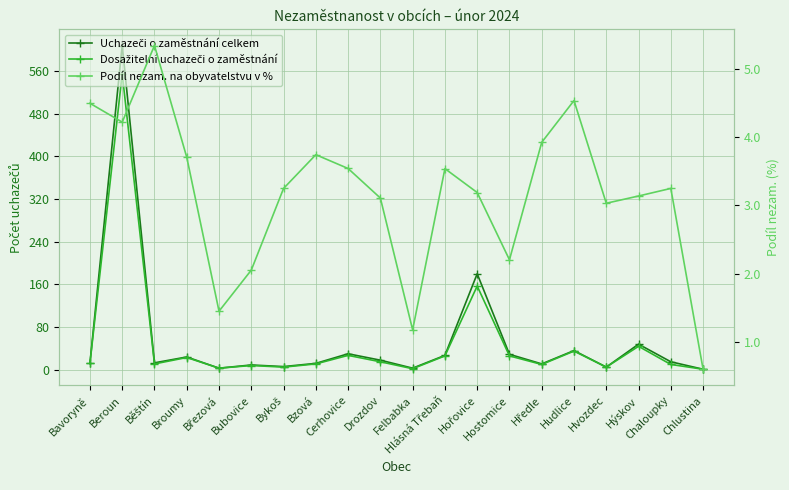

How many data points does each series have?

20